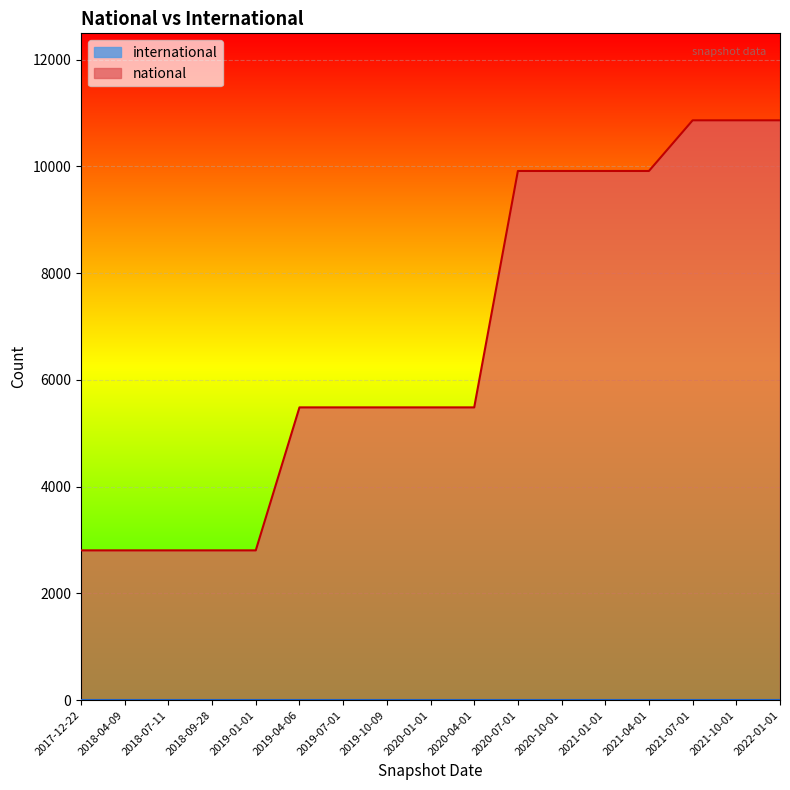

What is the label of the 10th point from the left?

2020-04-01